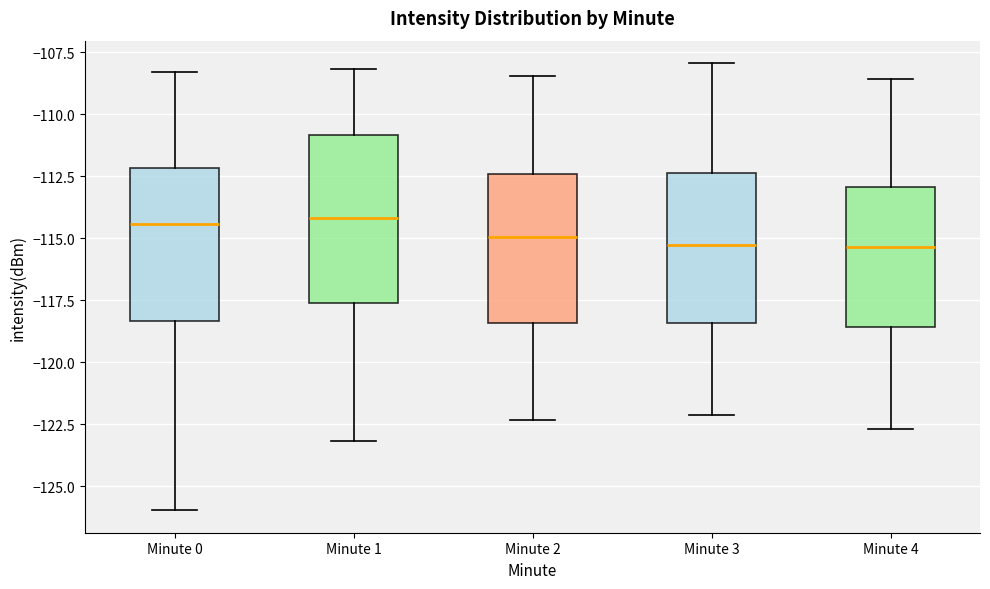

Where does the lower whisker of the box for Minute 0 end on the y-axis? The values are not printed on the chart, so give them approximately, as read against the axis.

-126.0